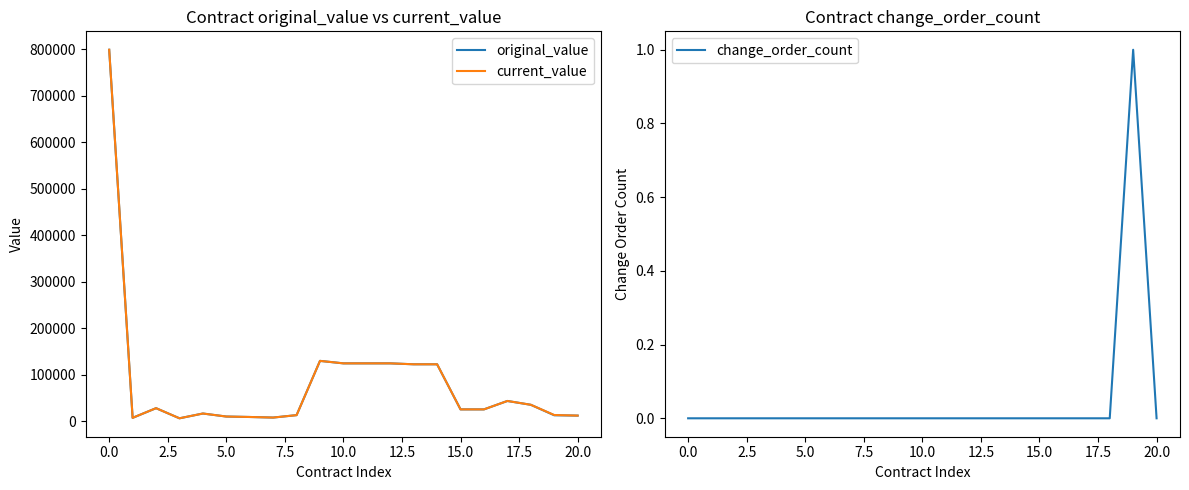

True or false: change_order_count and original_value intersect in this chart.

False